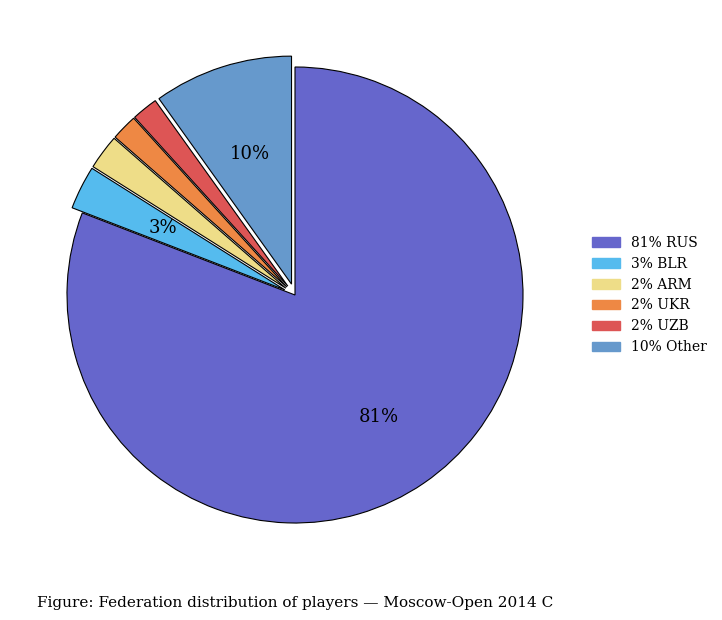

To the nearest percent, what is the difference between the largest and smallest slice percentages?

79%